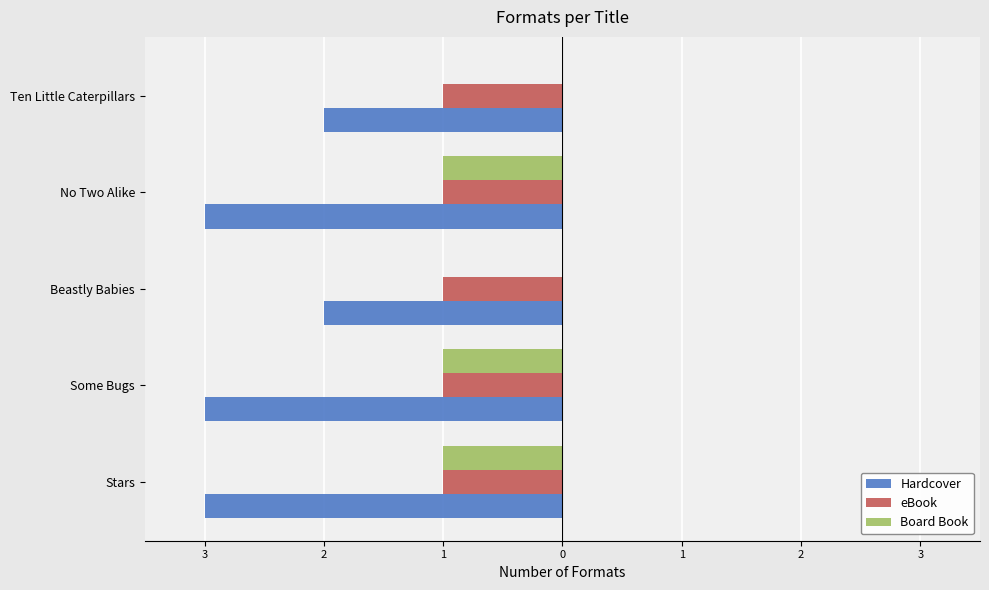

What is the difference between the second highest and second lowest values in the Hardcover series?

1.0